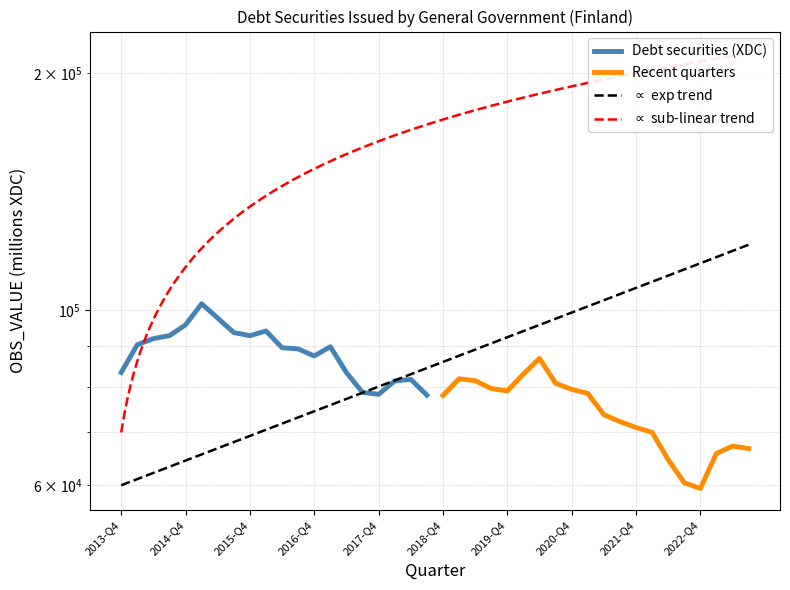

What is the difference between the maximum and minimum values in the Debt securities (XDC) series?

23874